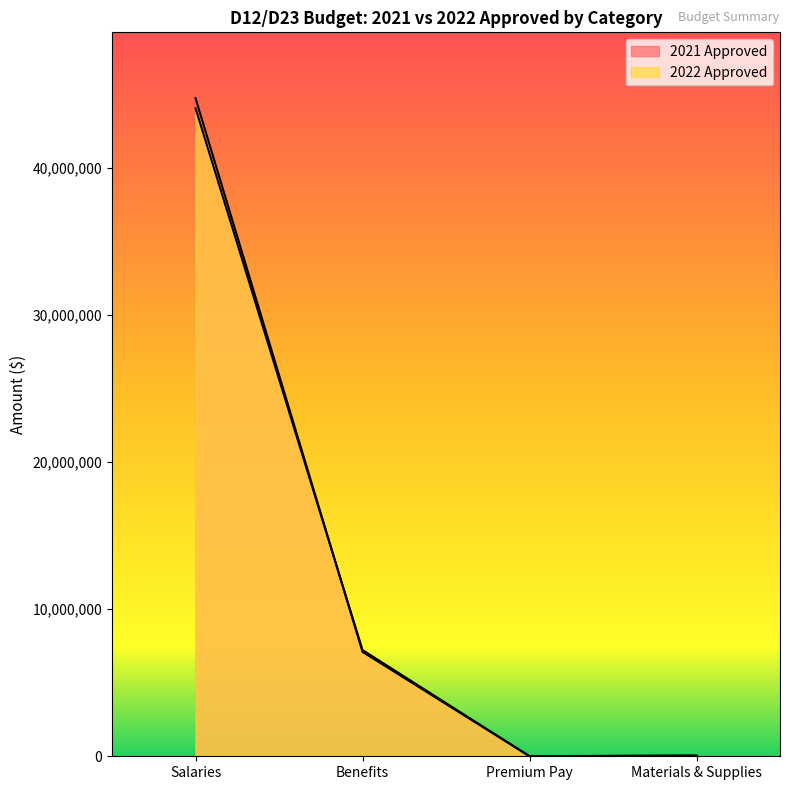

Rank the series by their maximum value, from highest to lowest.

2021 Approved, 2022 Approved